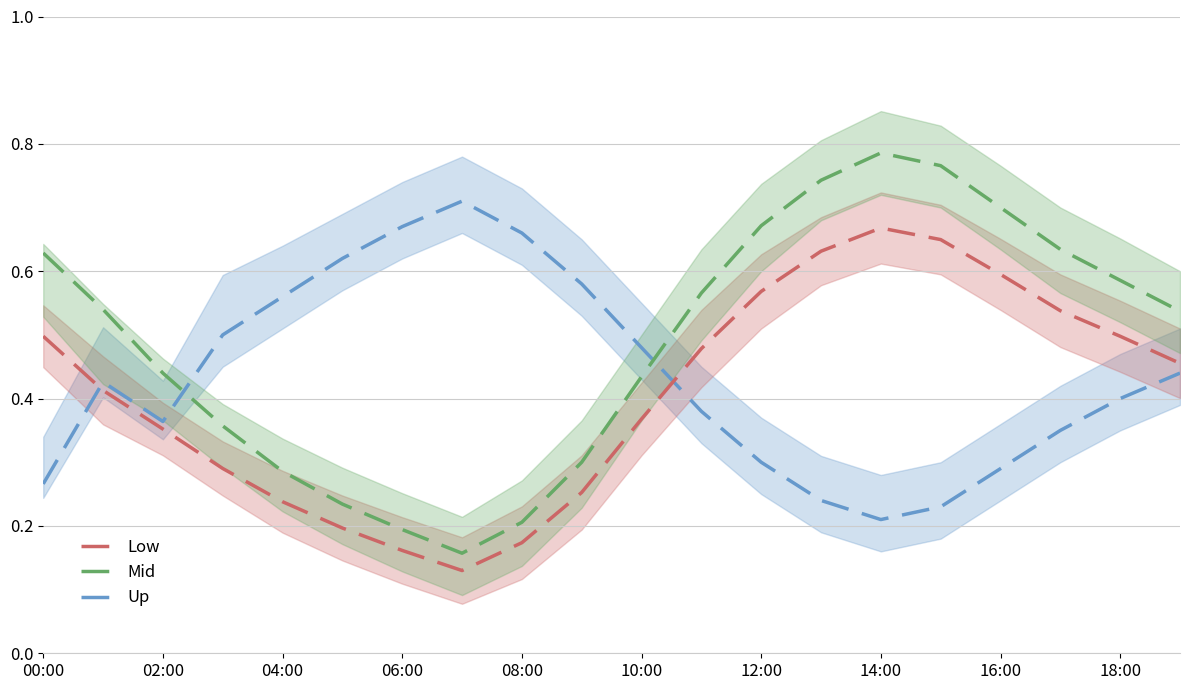

Rank the series by their maximum value, from lowest to highest.

temperature (low band), humidity, temperature